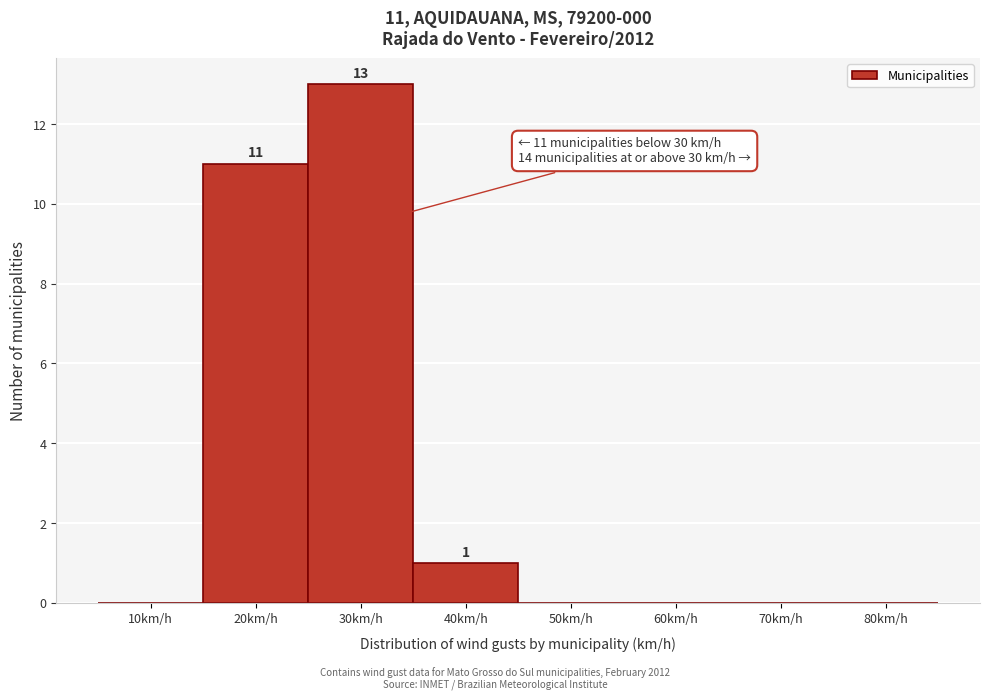

Reading left to right, what are all the values shown in this chart?

10km/h=0	20km/h=11	30km/h=13	40km/h=1	50km/h=0	60km/h=0	70km/h=0	80km/h=0